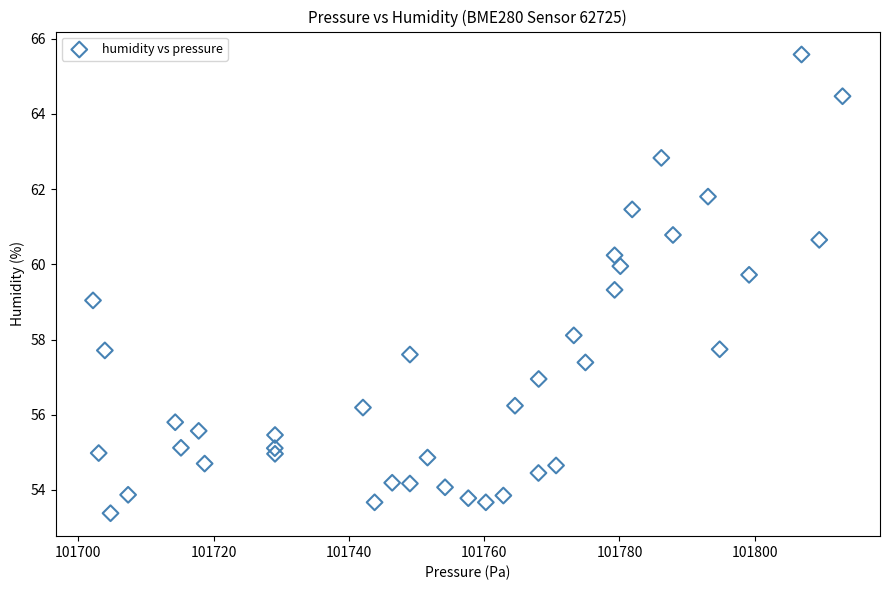

What is the range of X values (max minus min)?

110.8